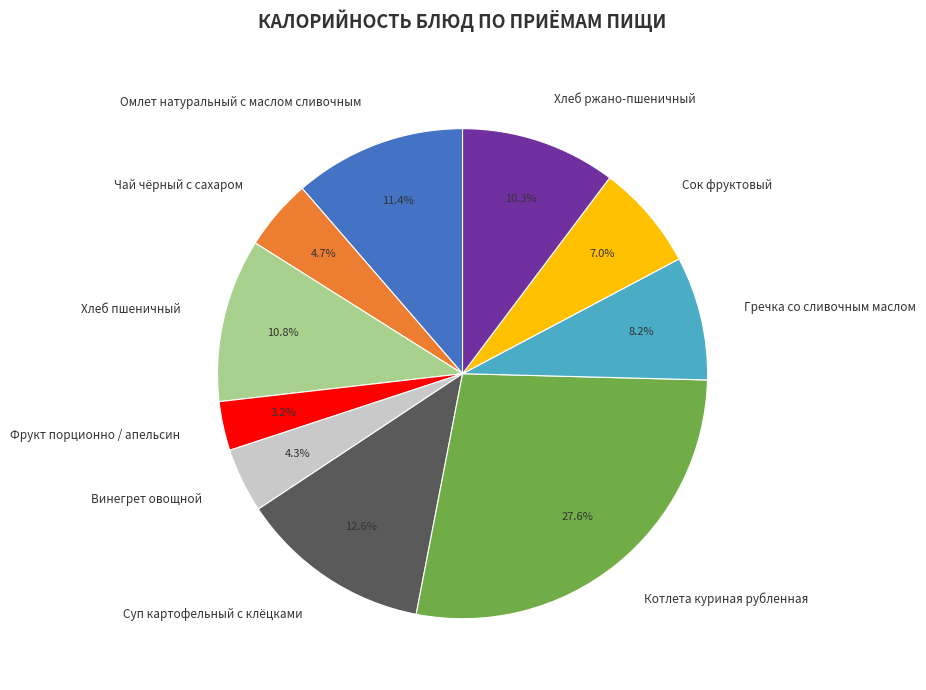

Between Чай чёрный с сахаром and Фрукт порционно / апельсин, which is larger?

Чай чёрный с сахаром